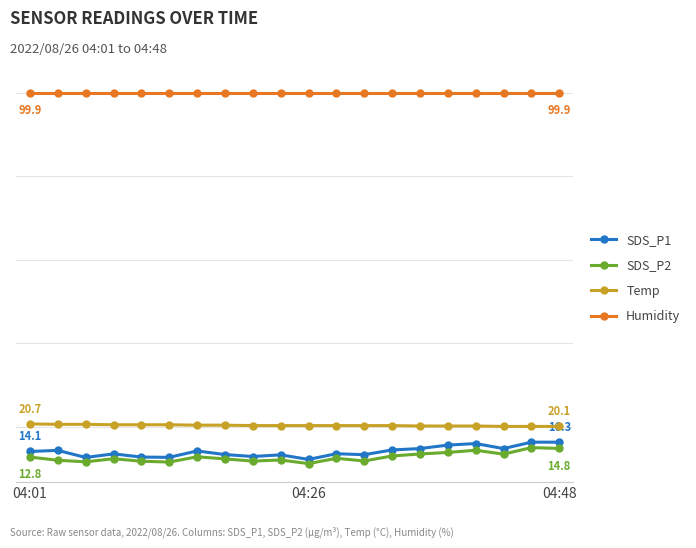

Does the chart have visible grid lines?

Yes